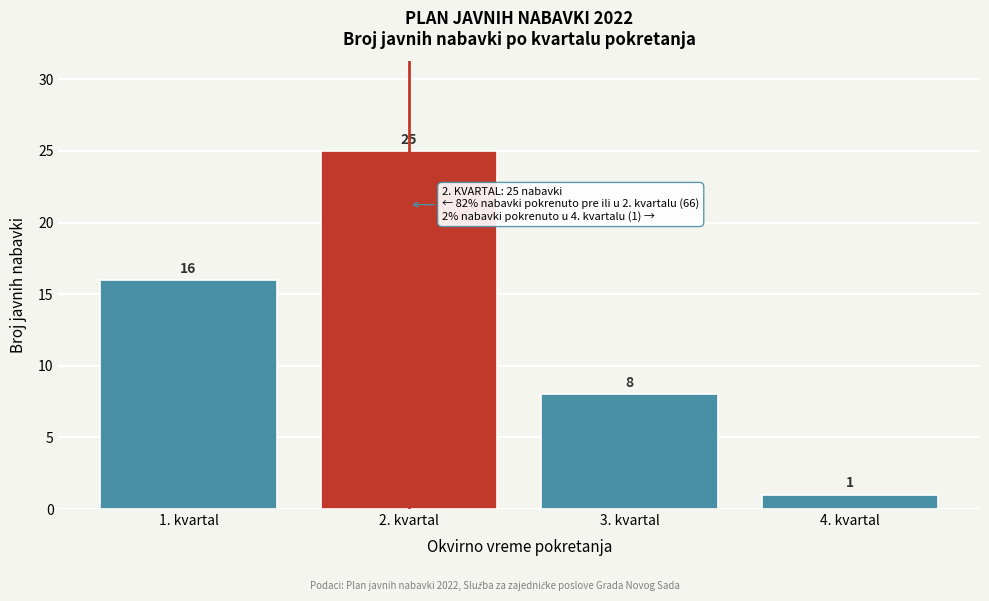

Reading right to left, transcribe all the data shown in this chart.

4. kvartal=1	3. kvartal=8	2. kvartal=25	1. kvartal=16